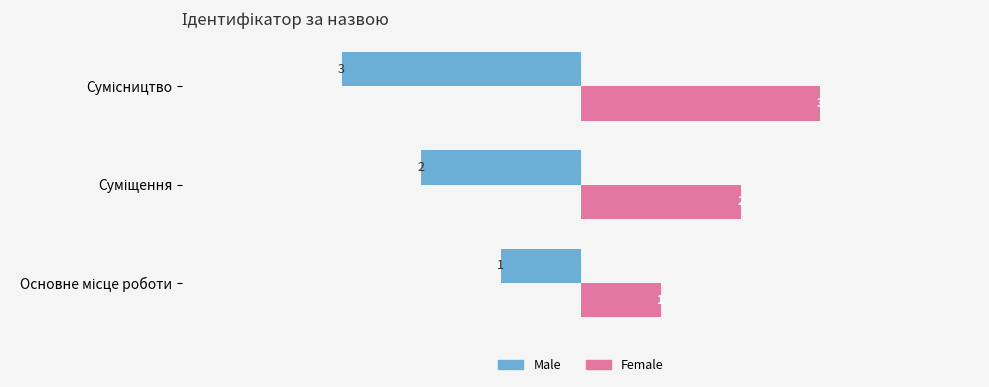

What is the sum of all Female values?

6